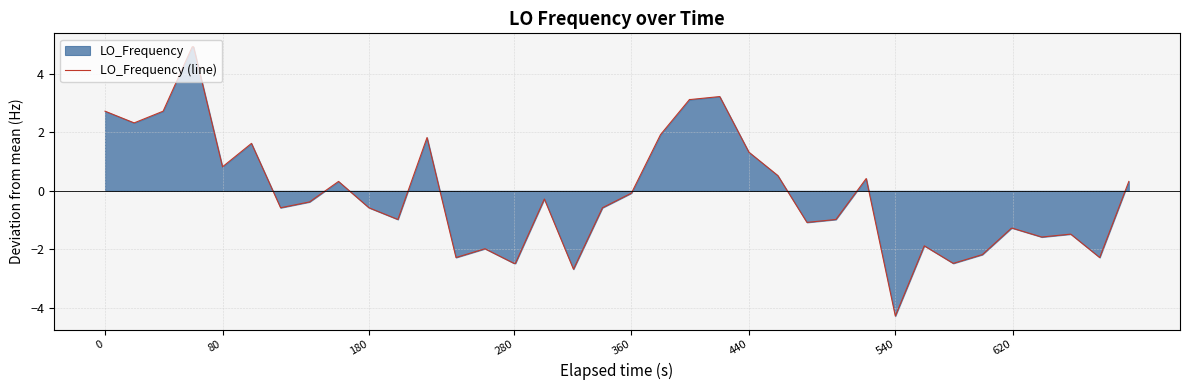

The value at 620 is -2.3. True or false?

False